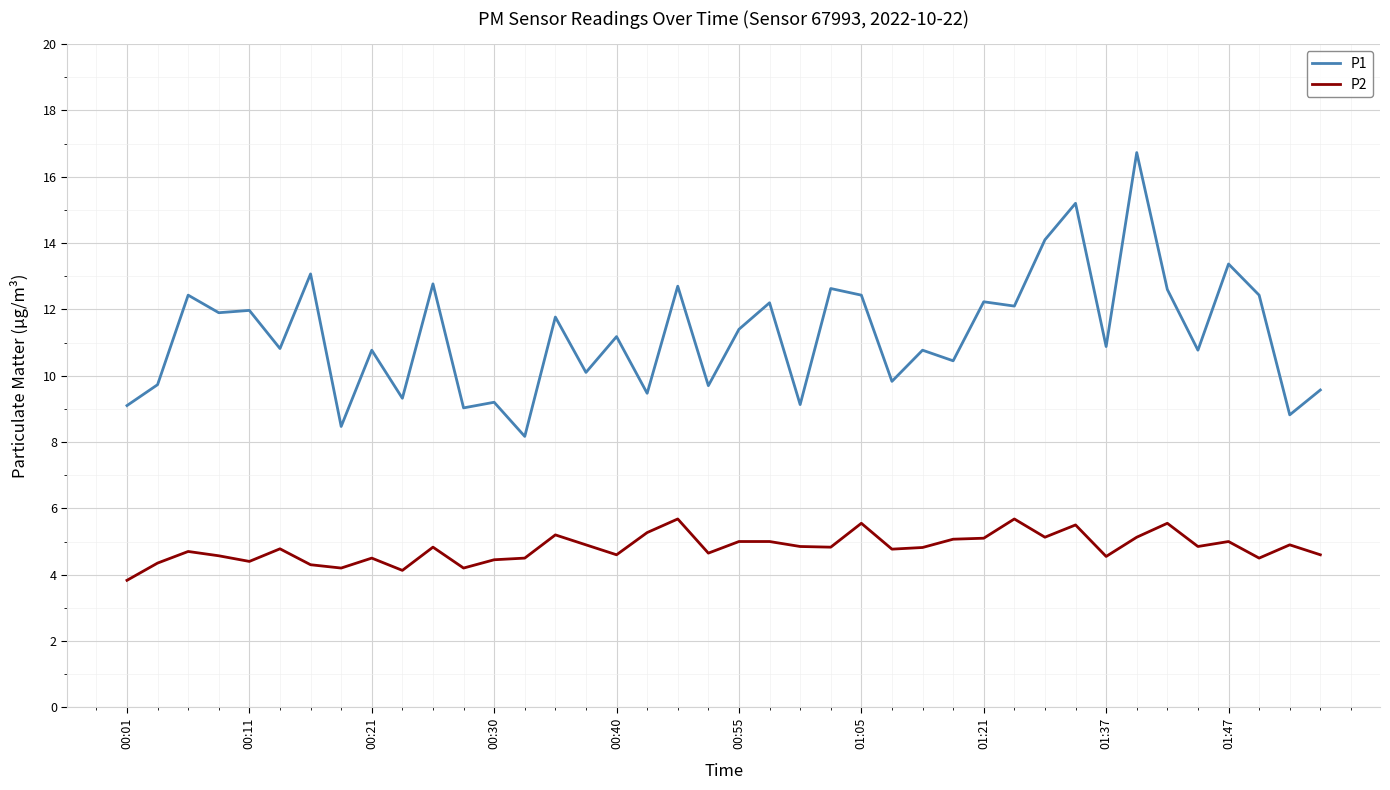

True or false: P1 and P2 intersect in this chart.

False